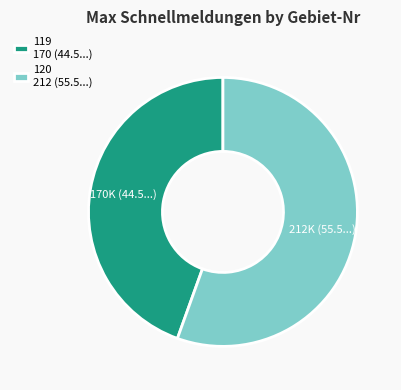

Combined, do 119 170 (44.5...) and 120 212 (55.5...) account for over 50%?

Yes